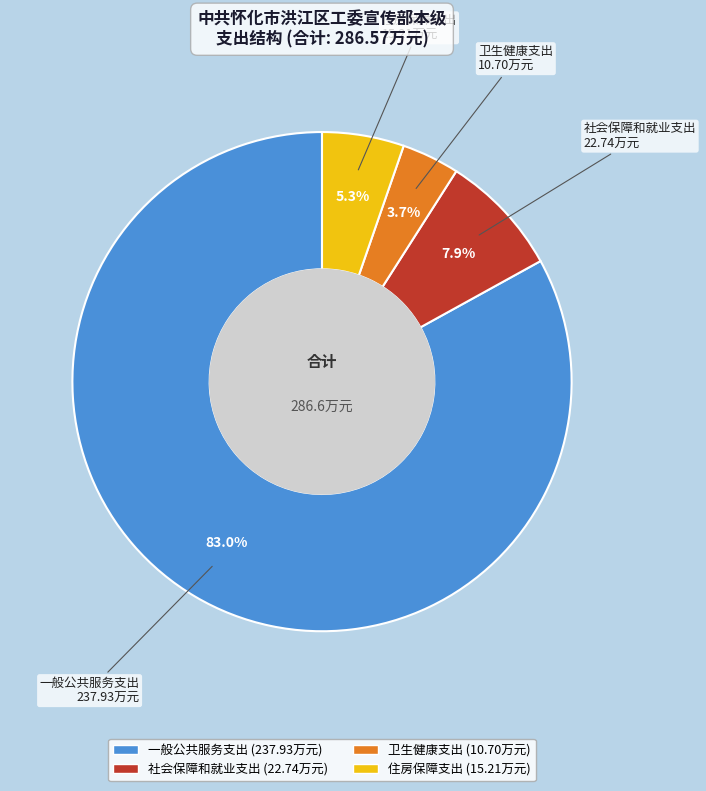

To the nearest percent, what is the difference between the largest and smallest slice percentages?

79%